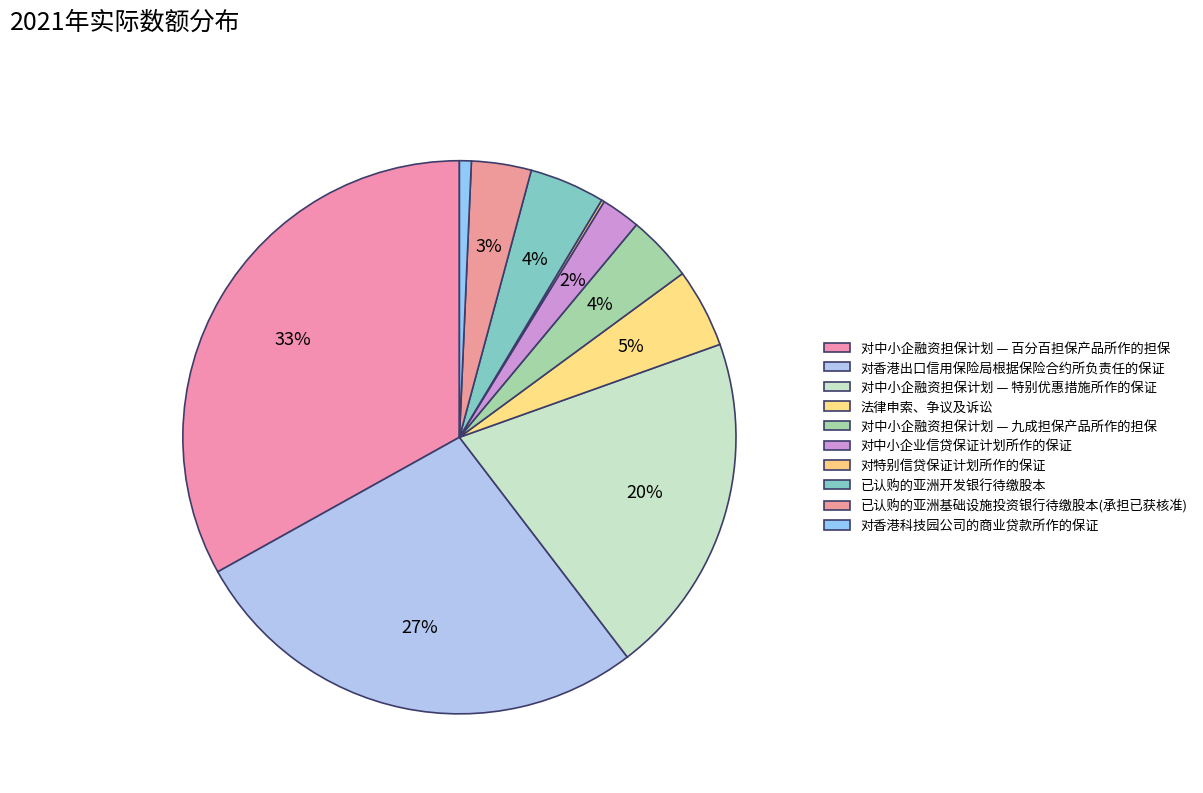

Is it true that 对中小企融资担保计划 — 九成担保产品所作的担保 is 4% of the pie?

True